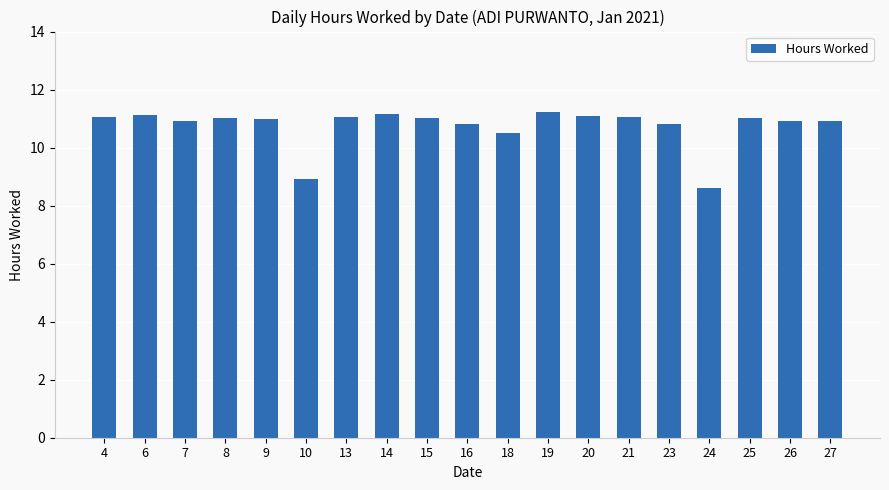

What is the maximum value shown in the chart?

11.2